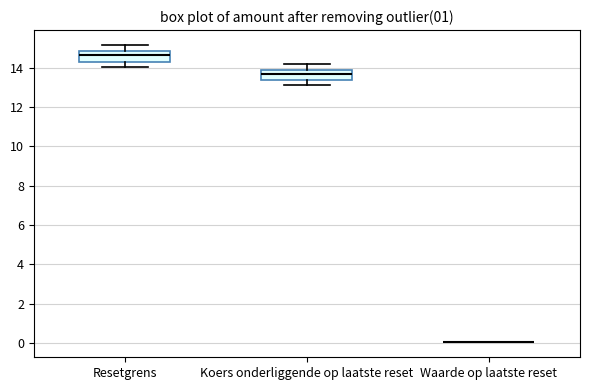

Reading left to right, transcribe this box plot: for each box, give where its median line is, the range the box spans, and where its two whiskers end, as read against the y-axis. The values are not printed on the chart, so give them approximately, as read against the axis.

Resetgrens: median 14.6, box 14.4 to 14.8, whiskers 14.0 to 15.2
Koers onderliggende op laatste reset: median 13.6, box 13.4 to 14.0, whiskers 13.2 to 14.2
Waarde op laatste reset: box collapsed to a line at 0.0, whiskers 0.0 to 0.0